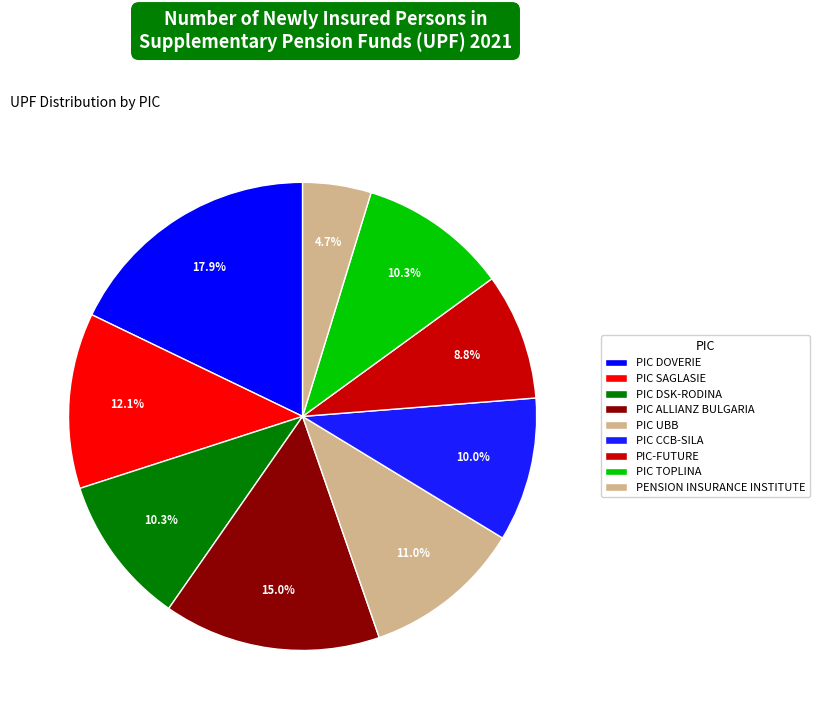

The PIC ALLIANZ BULGARIA slice represents 15% of the pie. True or false?

True